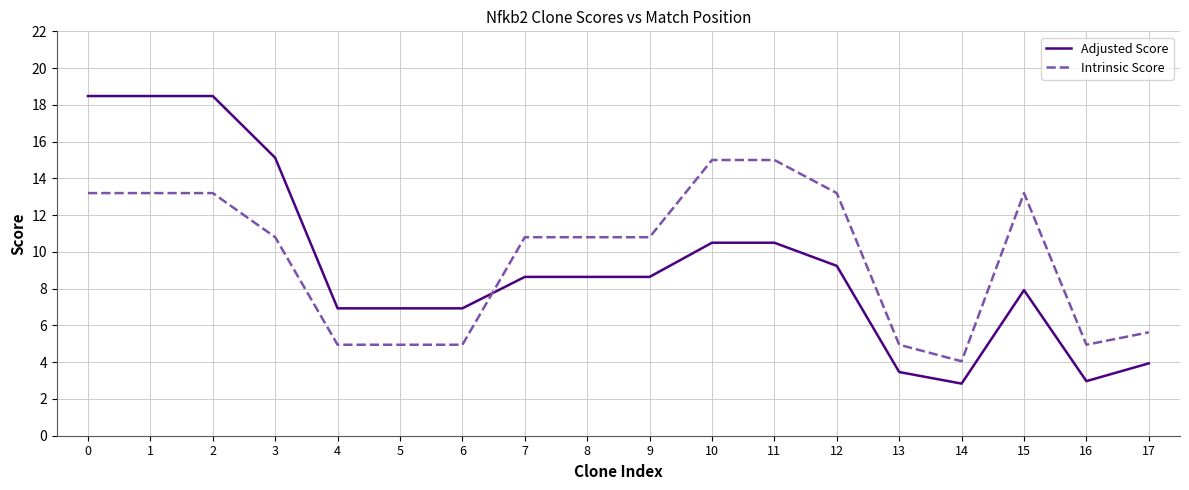

The value of Intrinsic Score at 1 is 13.2. True or false?

True